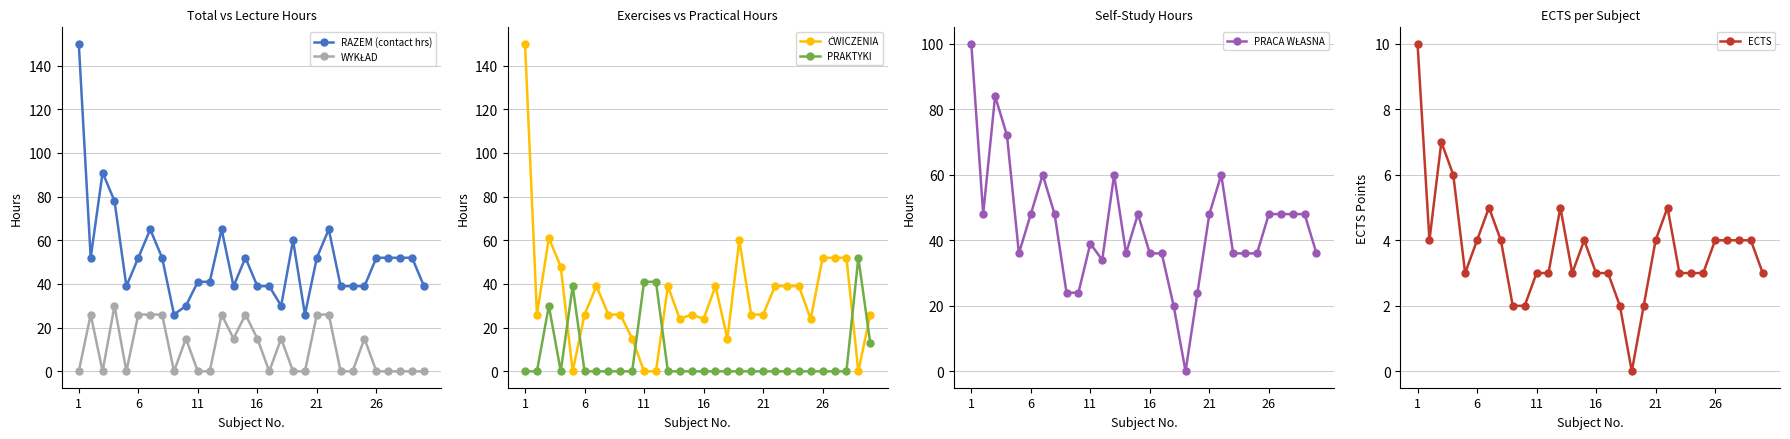

What is the average value of the WYKŁAD series?

10